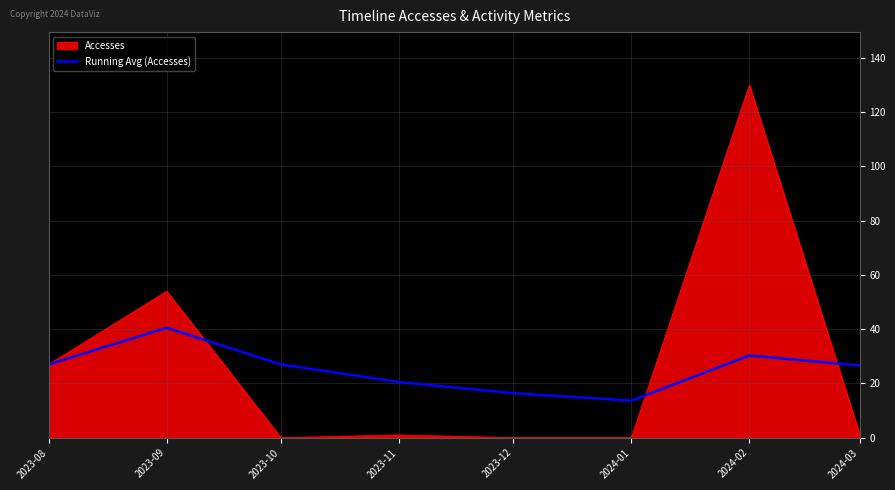

What is the difference between the highest and lowest values at 2023-12?

16.4